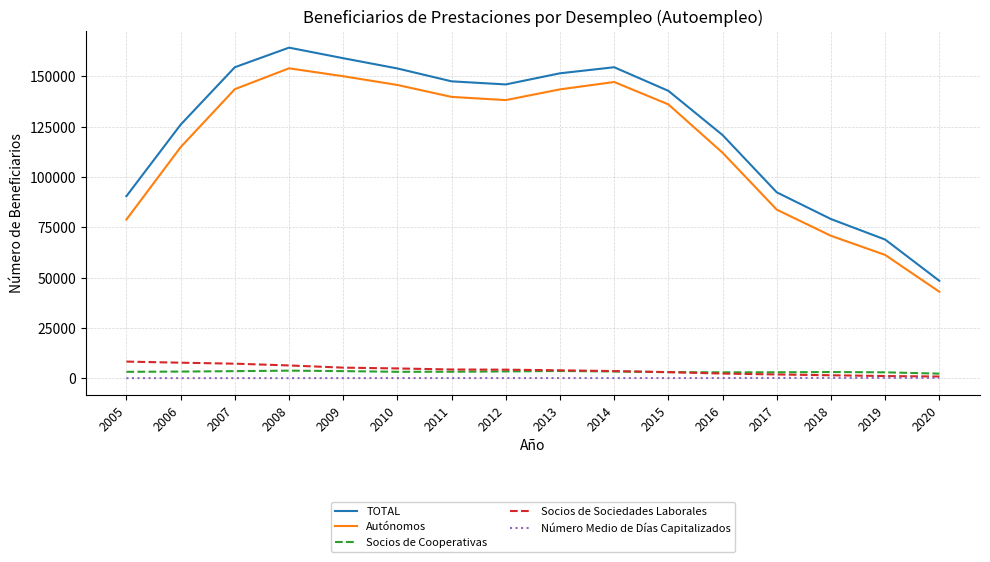

Which series has the largest range (max minus min)?

TOTAL